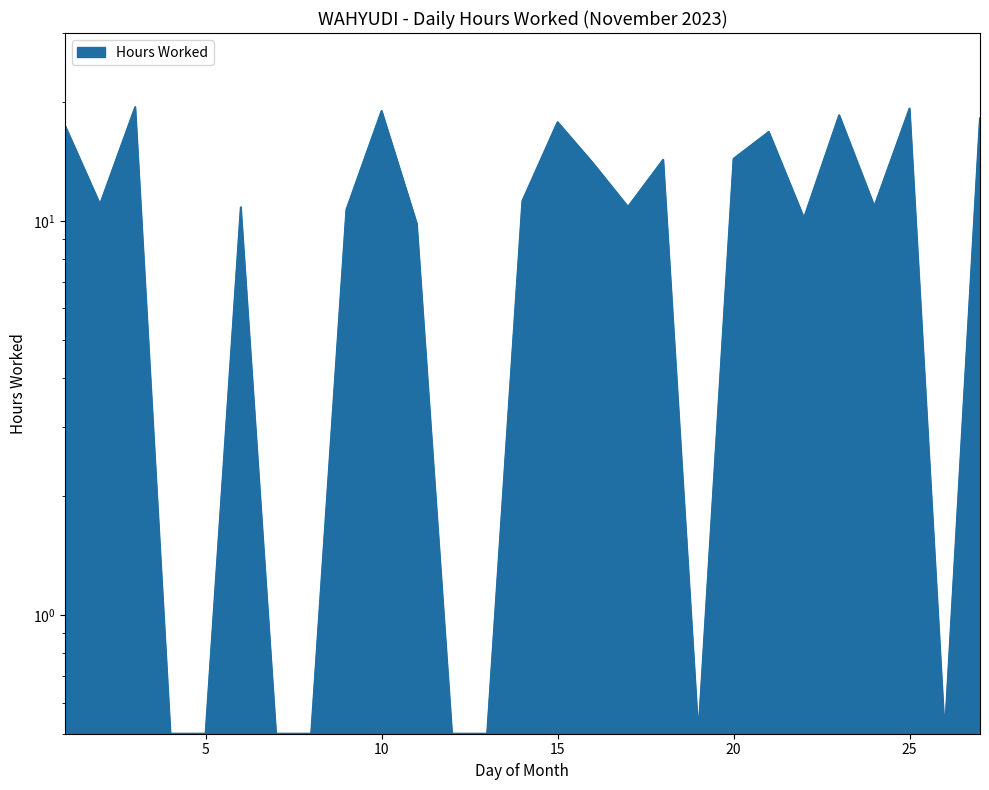

Which category has the highest value across all series?

3